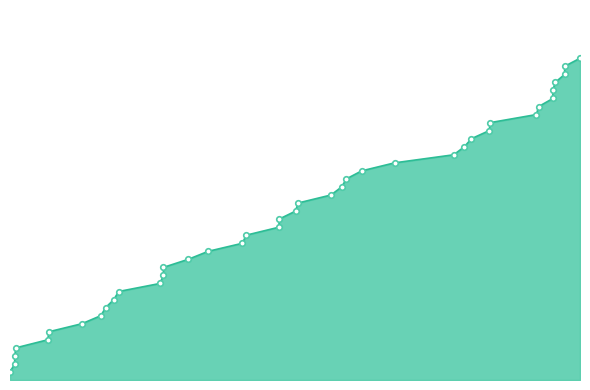

Which category has the lowest value across all series?

2016-07-14